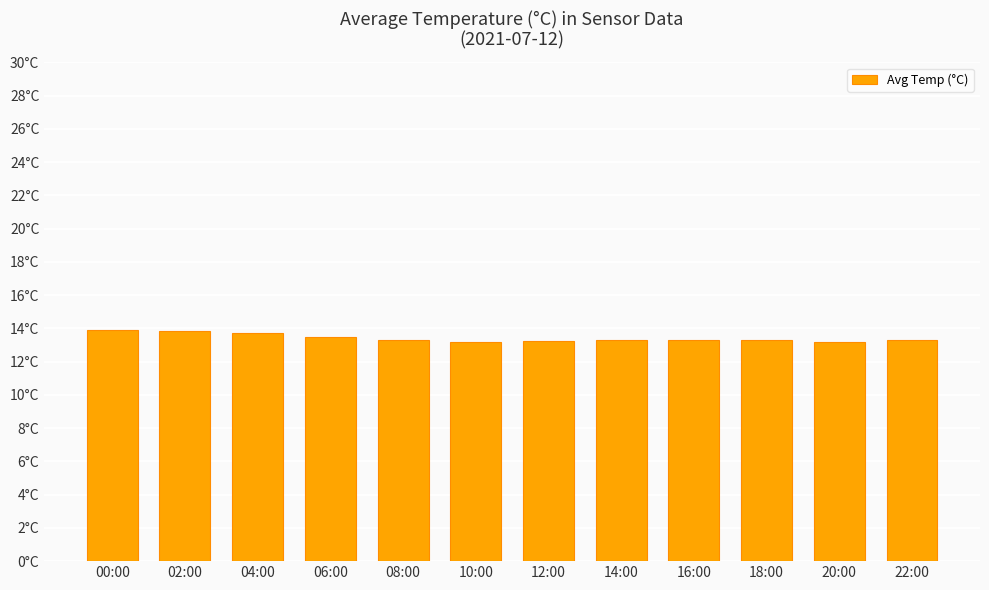

True or false: the data shows 13.3 at 22:00.

True